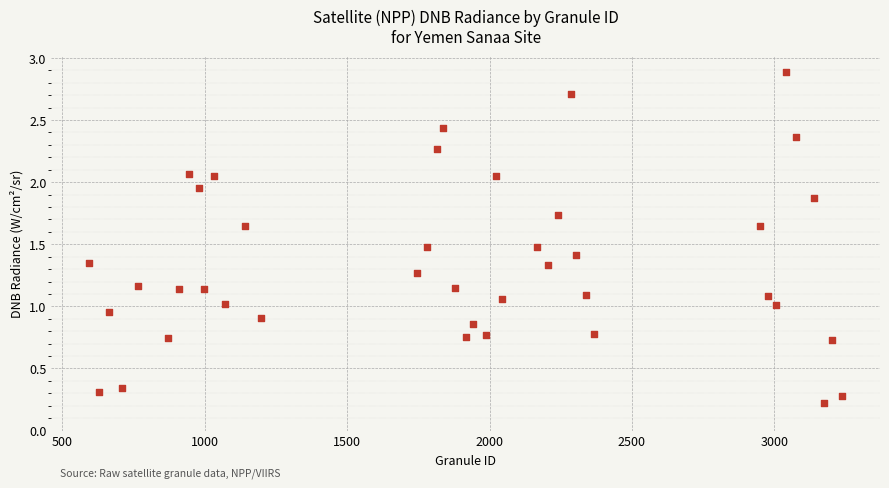

What is the range of X values (max minus min)?

2646.0